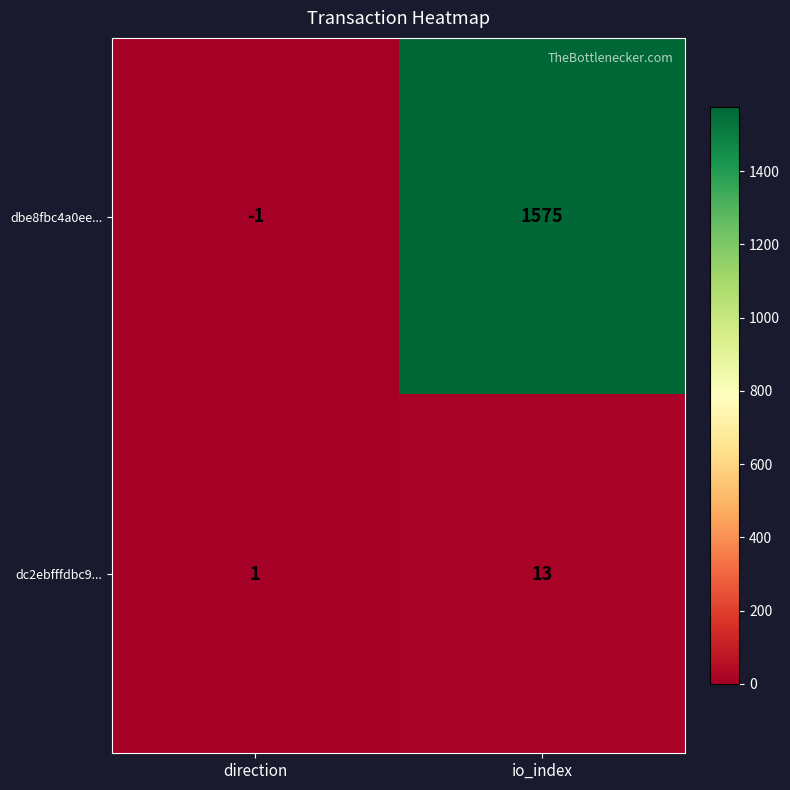

How many values in dbe8fbc4a0ee... are below zero?

1